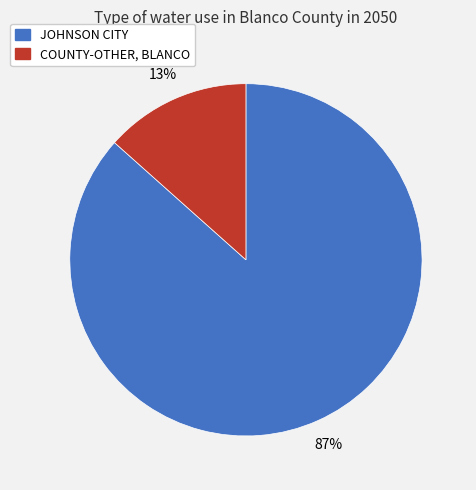

Which slice is the smallest?

COUNTY-OTHER, BLANCO